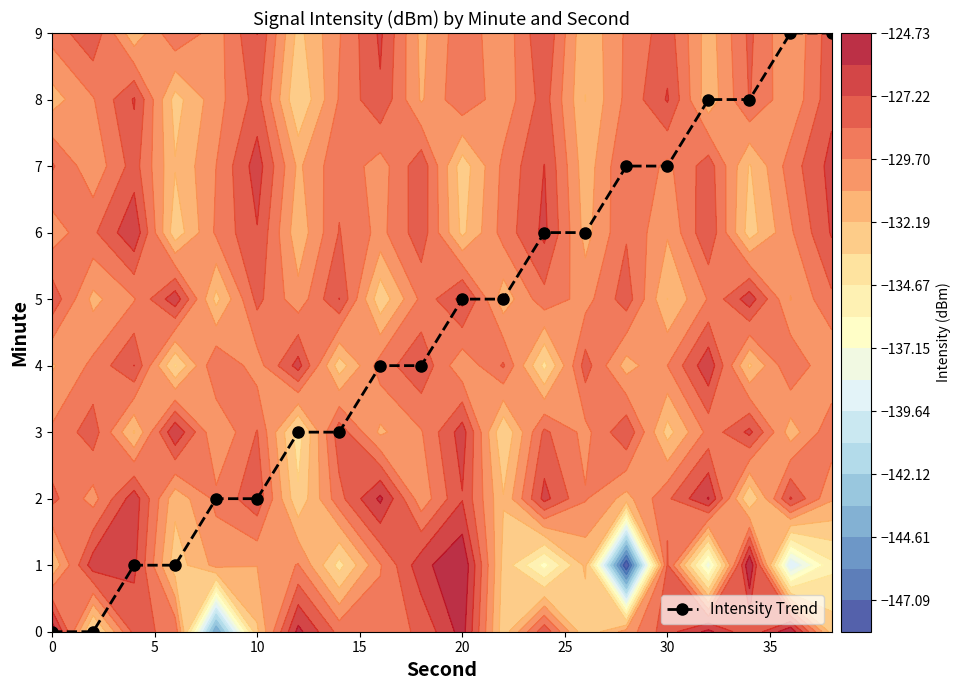

Count the number of categories in the chart.

20